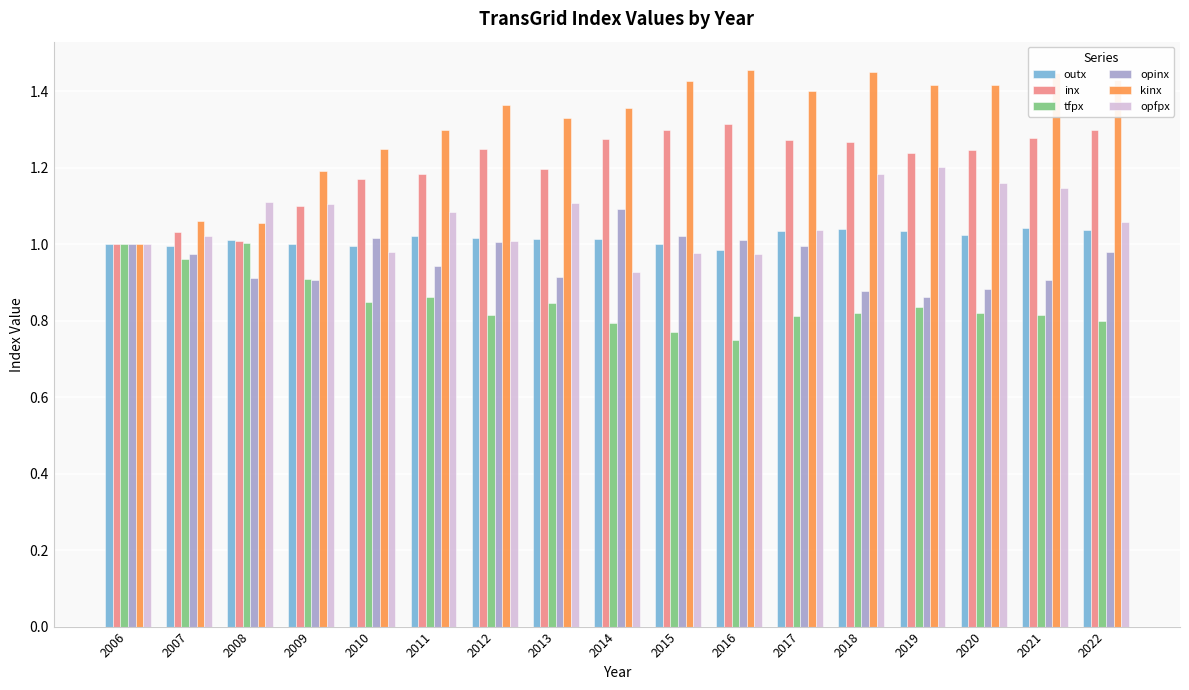

Which label corresponds to the smallest value in the chart?

2016